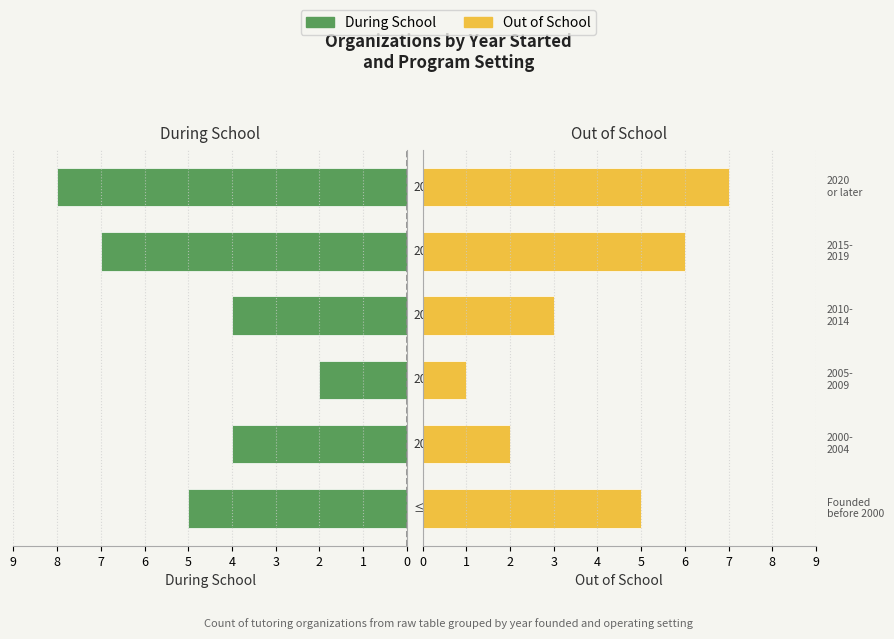

Is it true that Out of School equals 4 at 4?

False